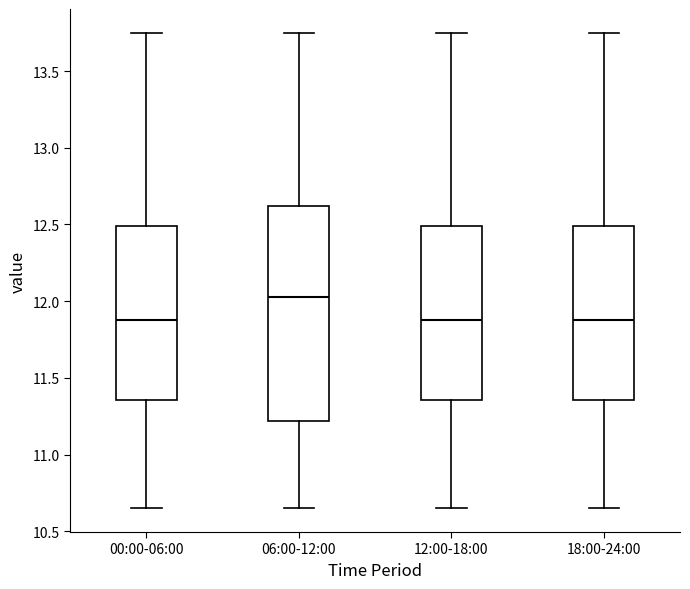

Which box has the highest median line?

06:00-12:00